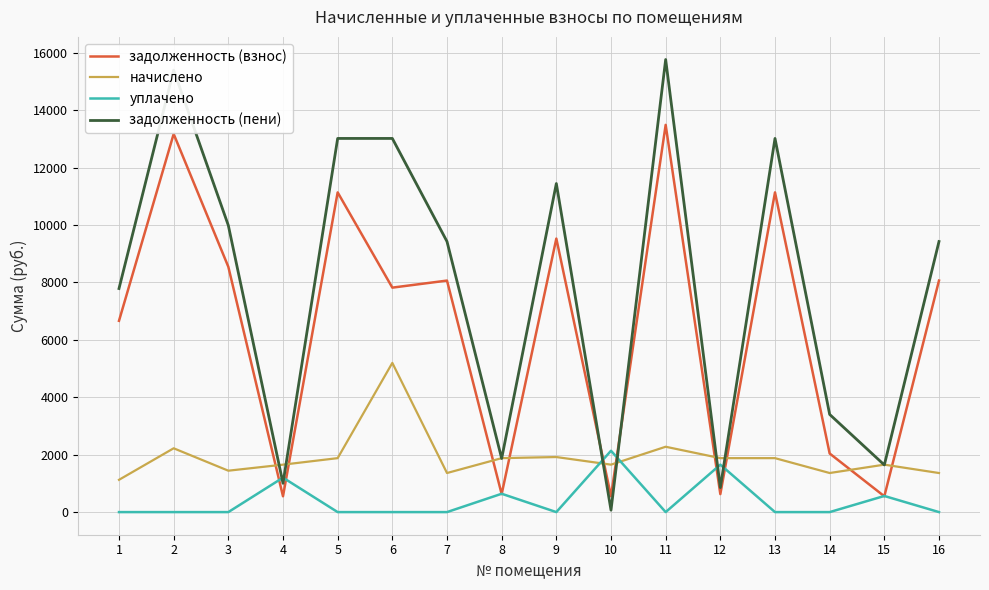

The начислено series shows 1360.8 at 14. True or false?

True